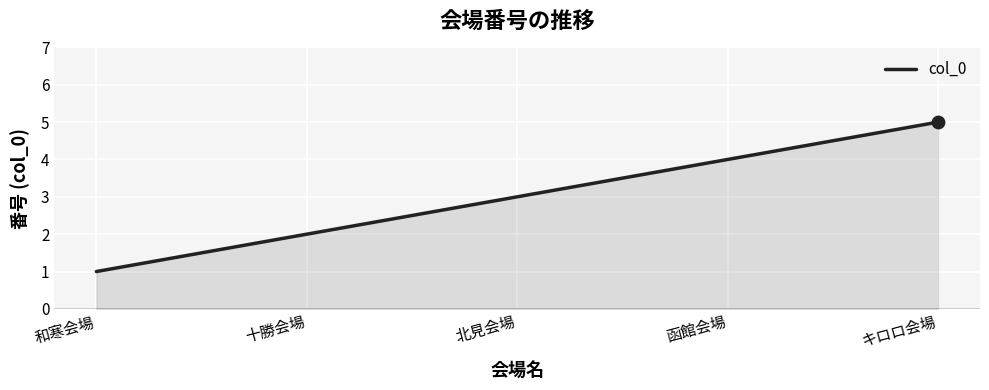

What is the change in value from 十勝会場 to 北見会場?

+1